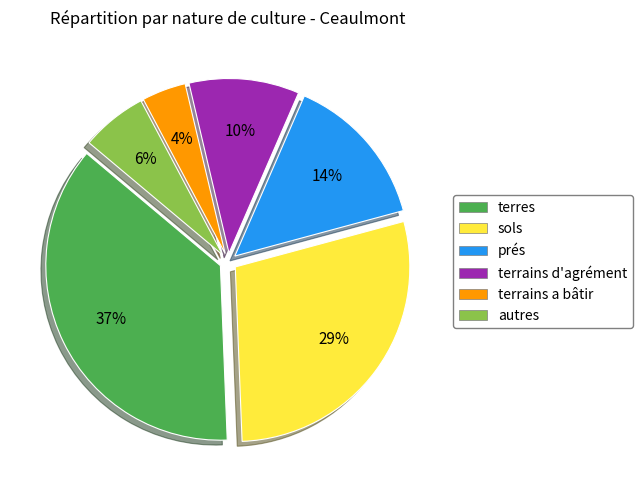

Is there a majority slice in this chart?

No